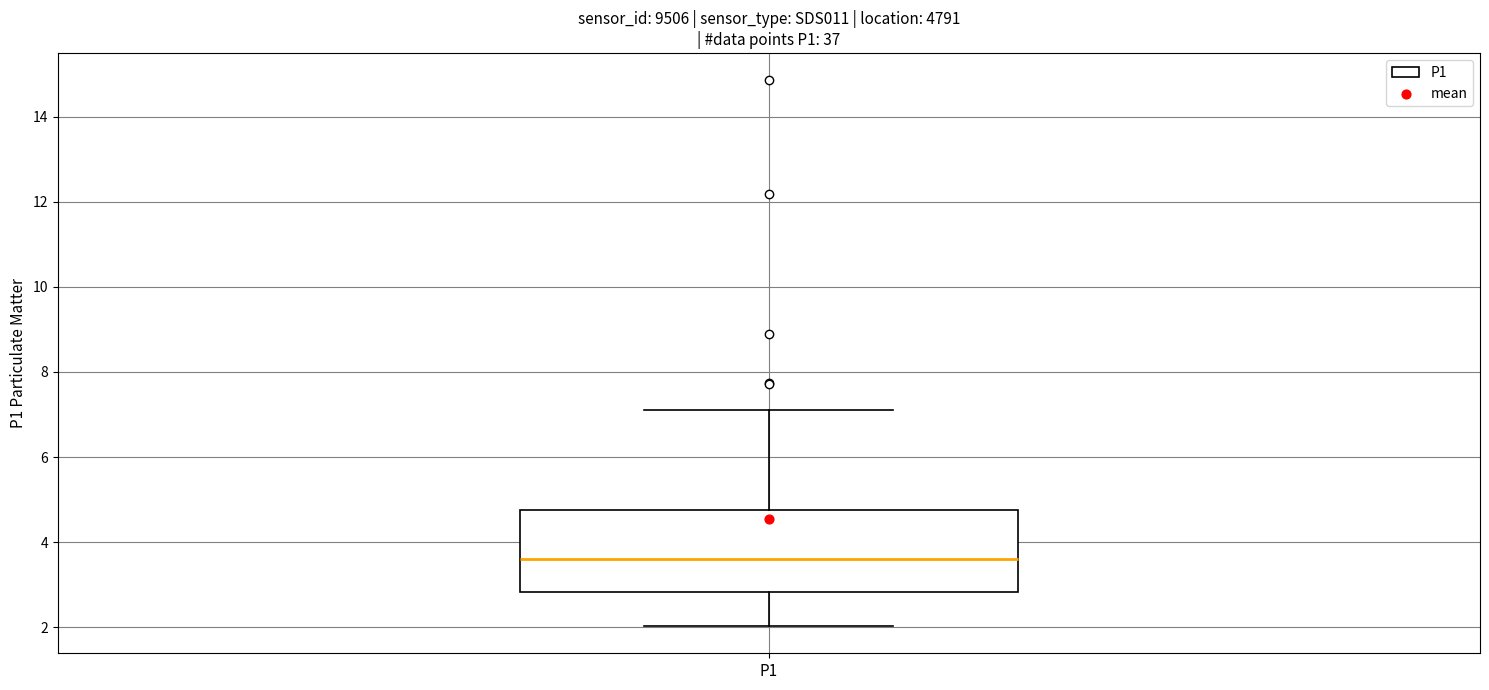

Transcribe this box plot: give where the median line is, the range the box spans, and where the two whiskers end, as read against the y-axis. The values are not printed on the chart, so give them approximately, as read against the axis.

median 3.6, box 2.8 to 4.8, whiskers 2.0 to 7.2